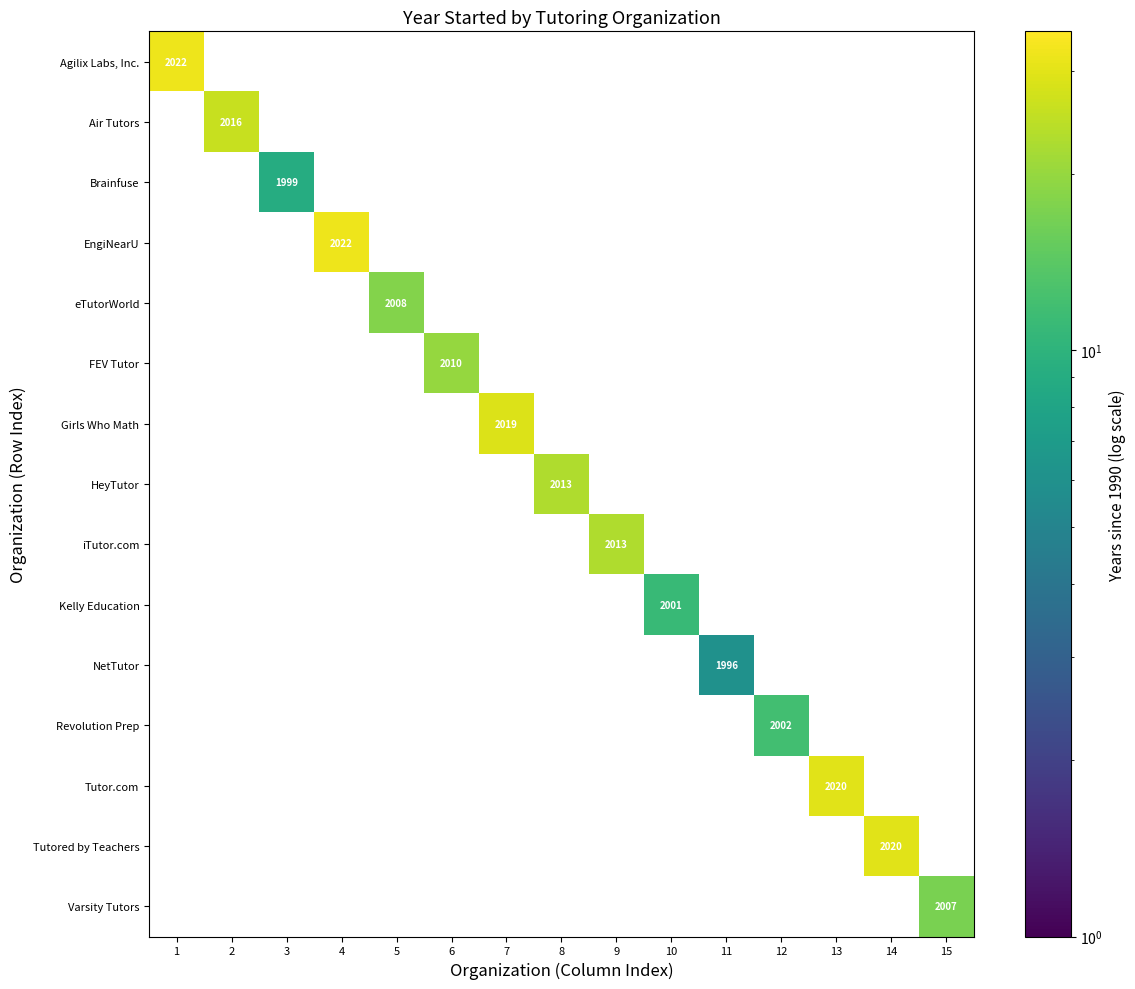

How many distinct data groups are displayed?

15